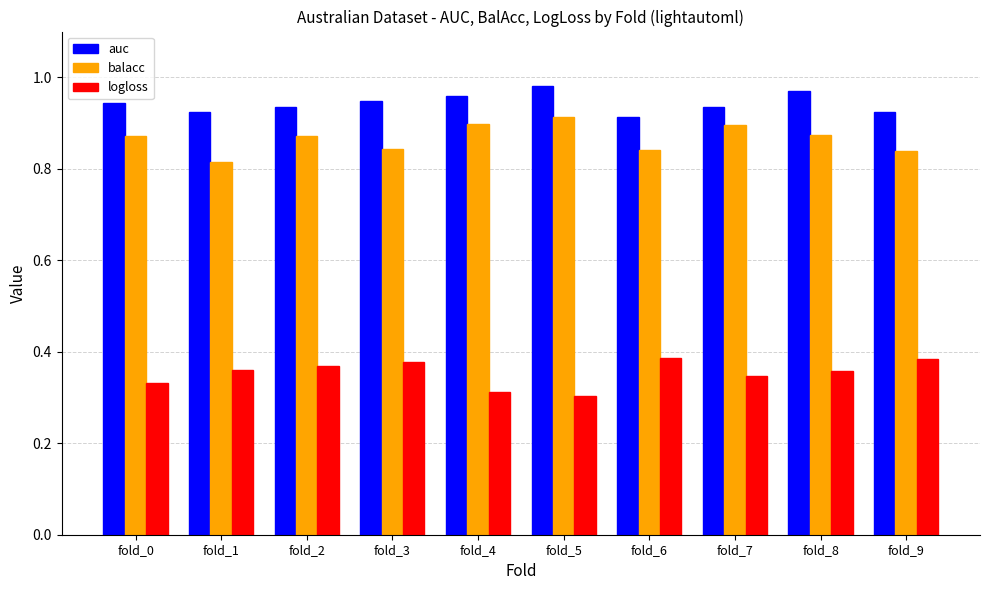

Rank the series at fold_7 from highest to lowest value.

auc, balacc, logloss